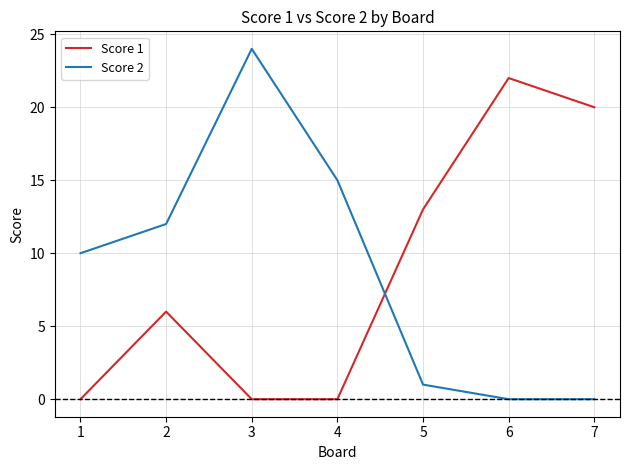

How many intersections are there between Score 1 and Score 2?

1